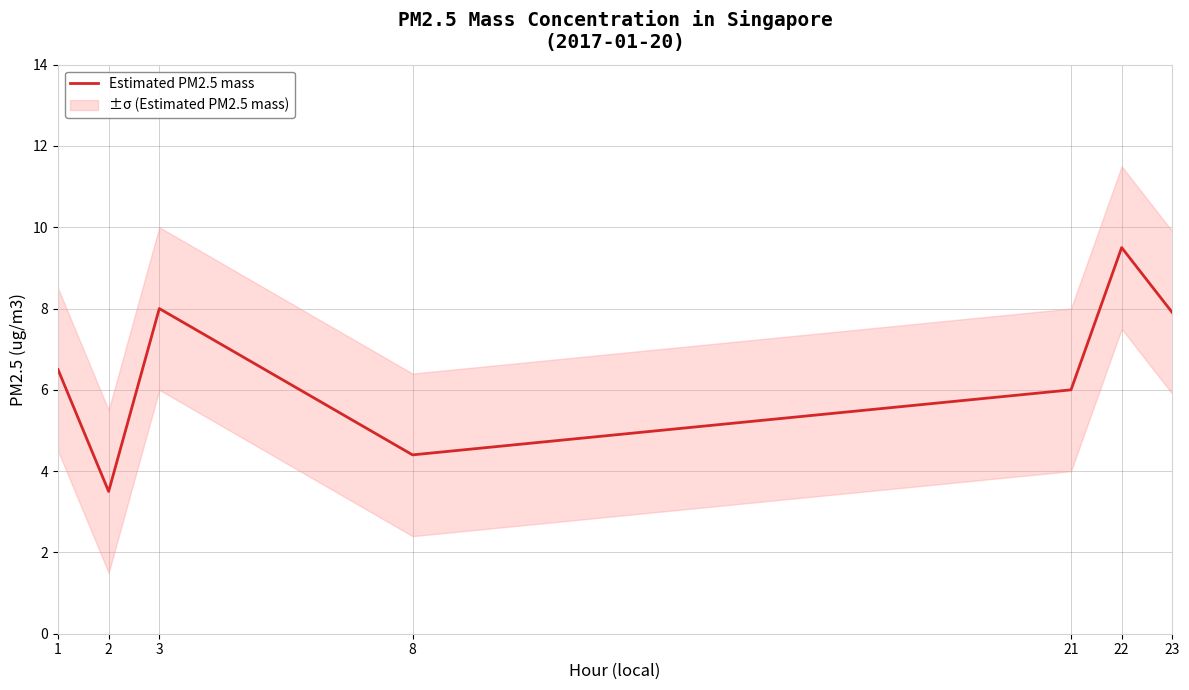

Reading left to right, transcribe all the data shown in this chart.

6.5	3.5	8.0	4.4	6.0	9.5	7.9